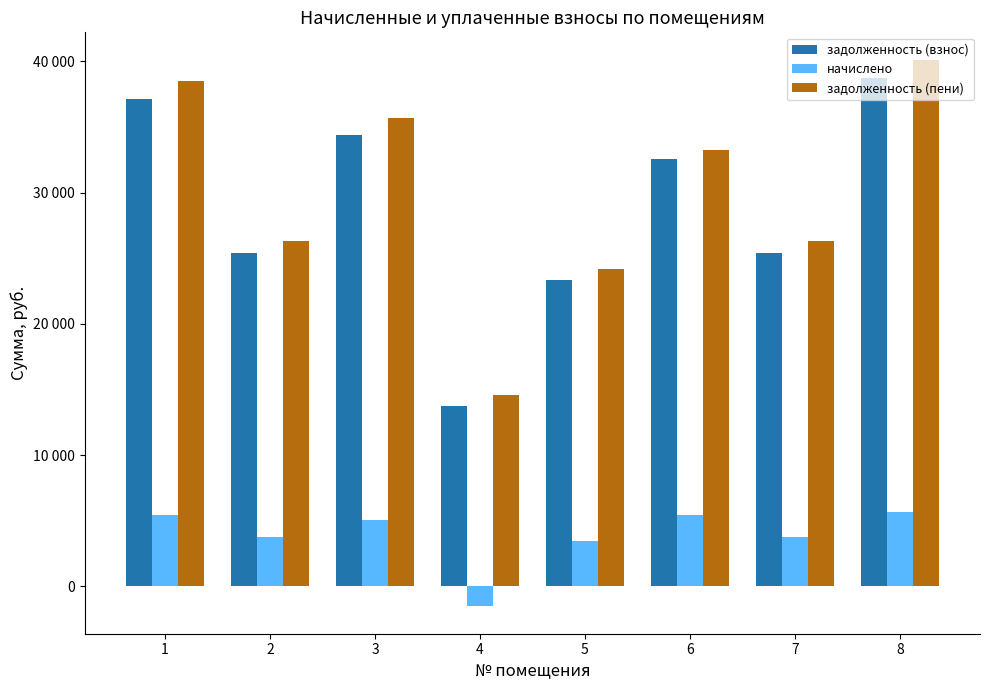

What are all the series names shown in the legend?

задолженность (взнос), начислено, задолженность (пени)